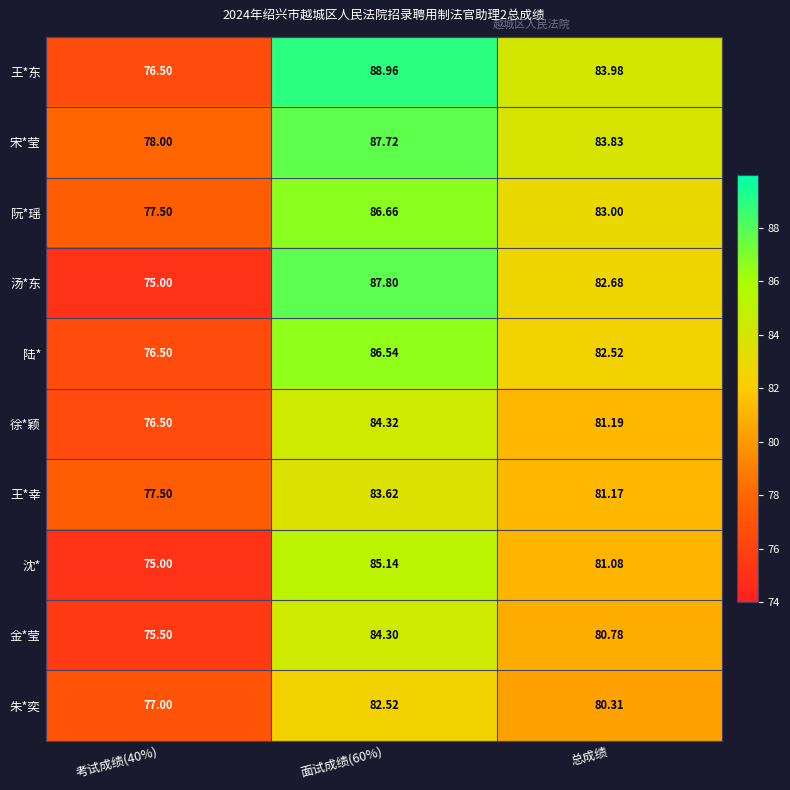

At which label is 陆* closest to 81?

总成绩